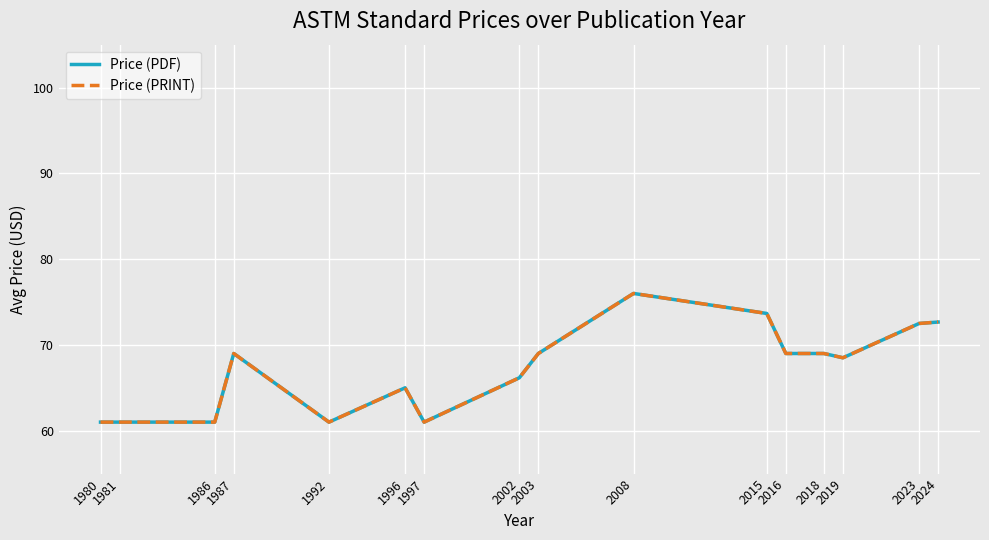

Which series has the largest total across all categories?

Price (PDF)